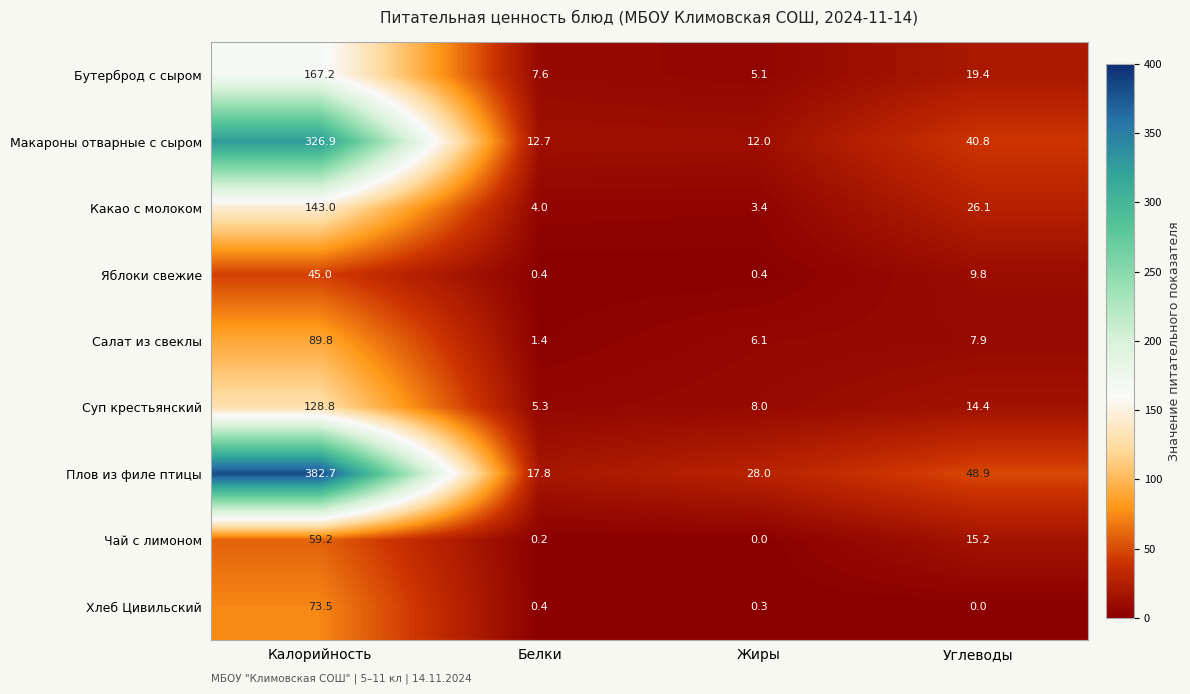

What is the spread (max minus min) of values at Калорийность?

337.7